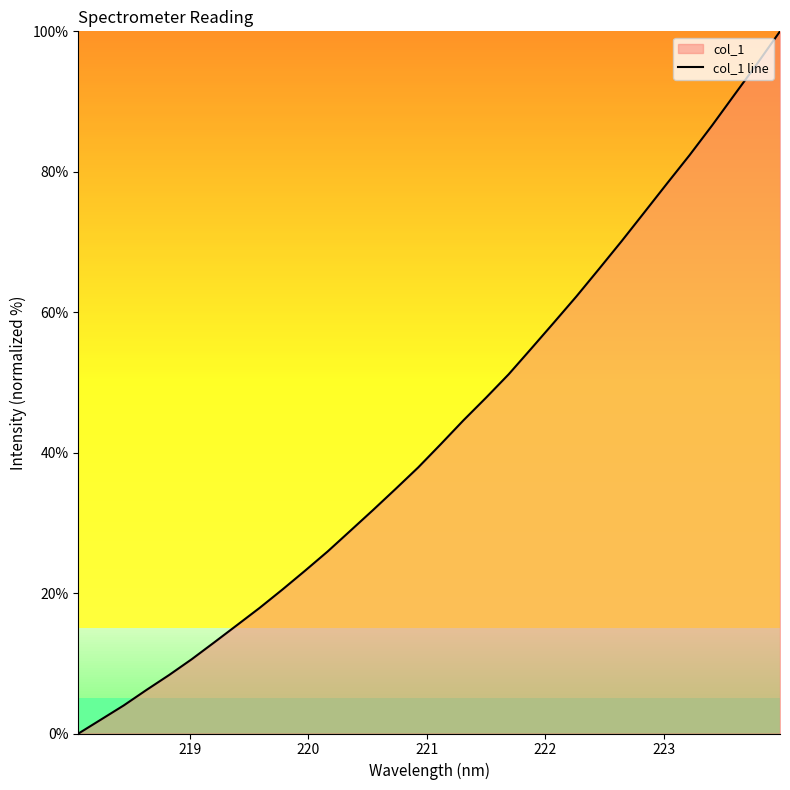

What is the greatest value displayed?

100.0